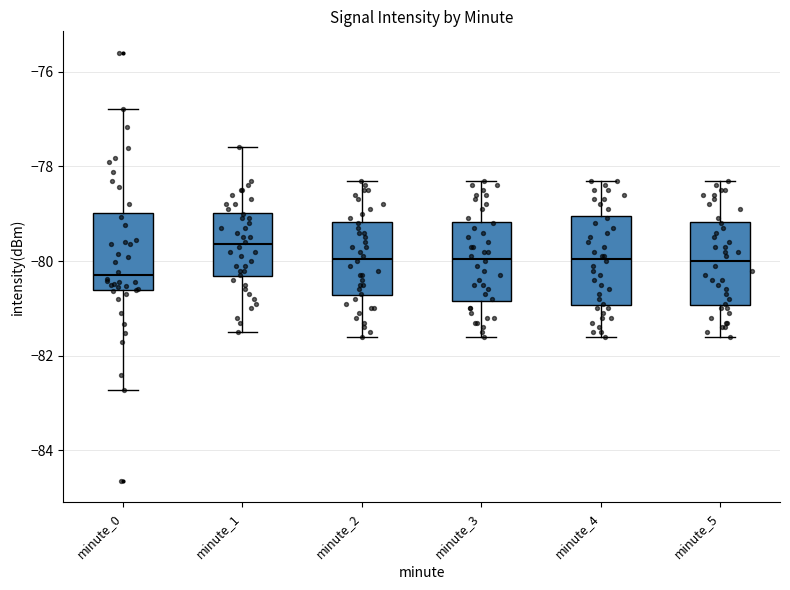

Where does the lower whisker of the box for minute_1 end on the y-axis? The values are not printed on the chart, so give them approximately, as read against the axis.

-81.4